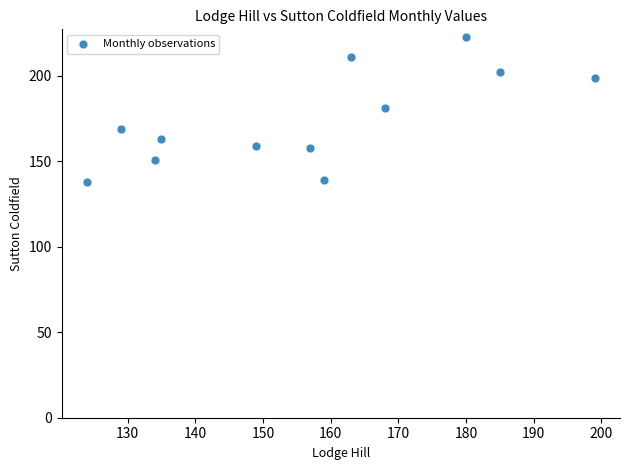

What is the range of Y values (max minus min)?

85